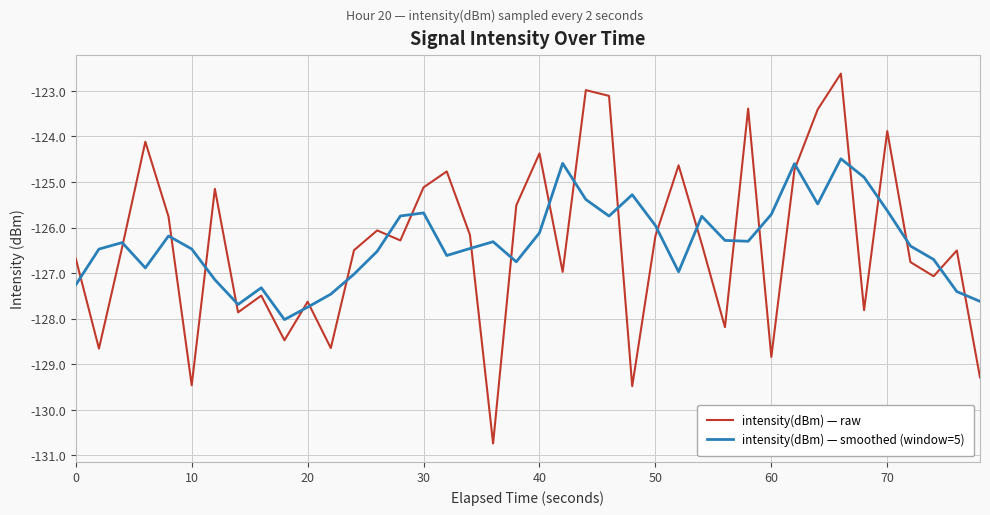

True or false: intensity(dBm) — raw and intensity(dBm) — smoothed (window=5) cross at least once.

True